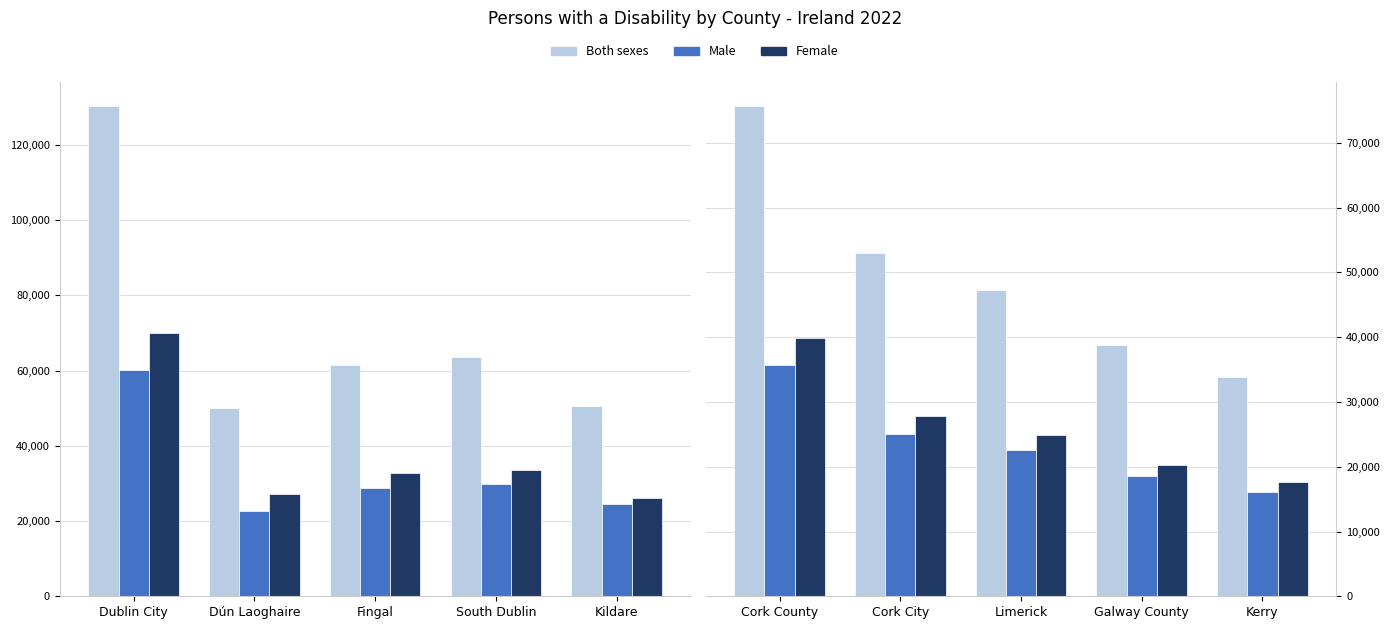

Which series changed the most between Cork City and Galway County?

Both sexes